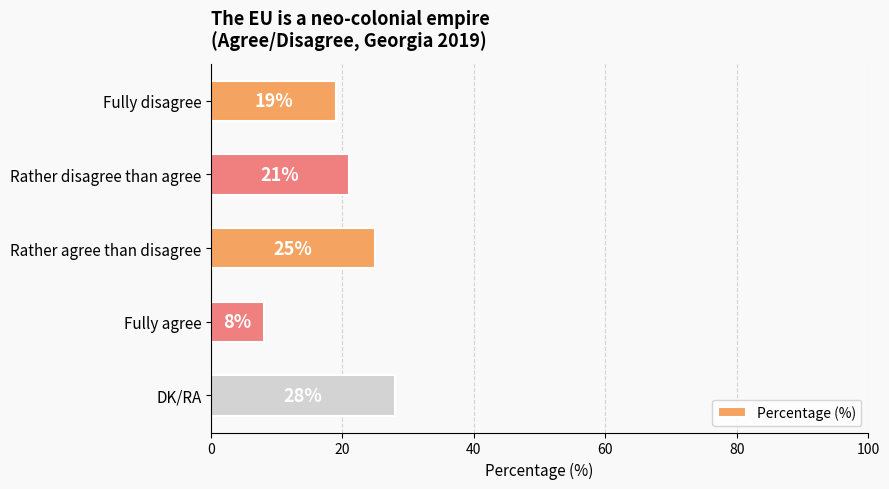

Between Rather agree than disagree and Fully agree, which is larger?

Rather agree than disagree